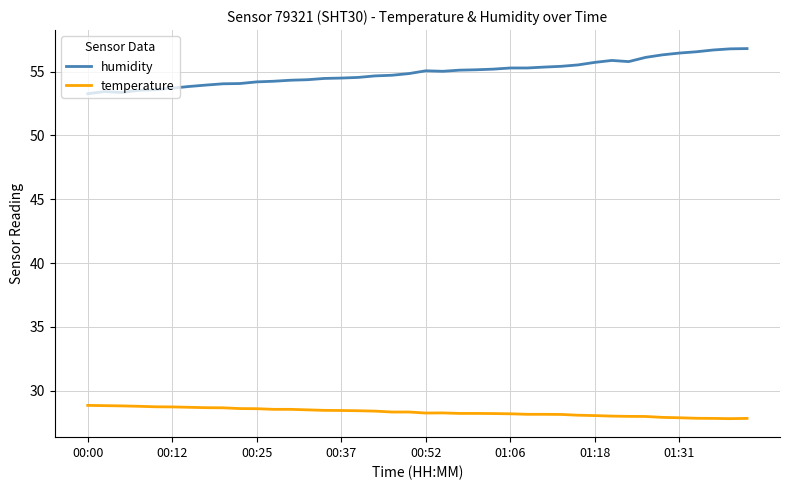

What is the maximum value for humidity?

56.8